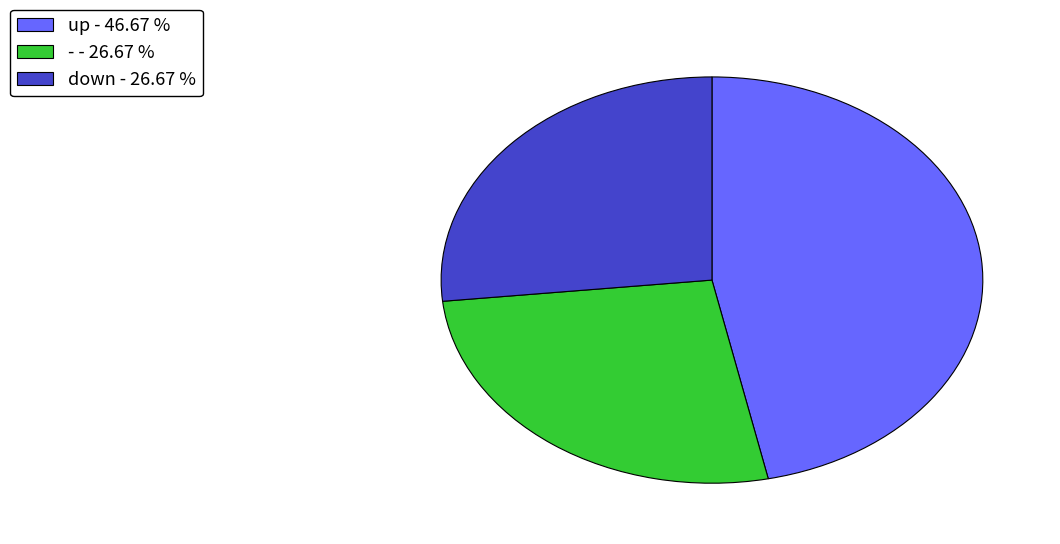

Combined, do - and up account for over 50%?

Yes